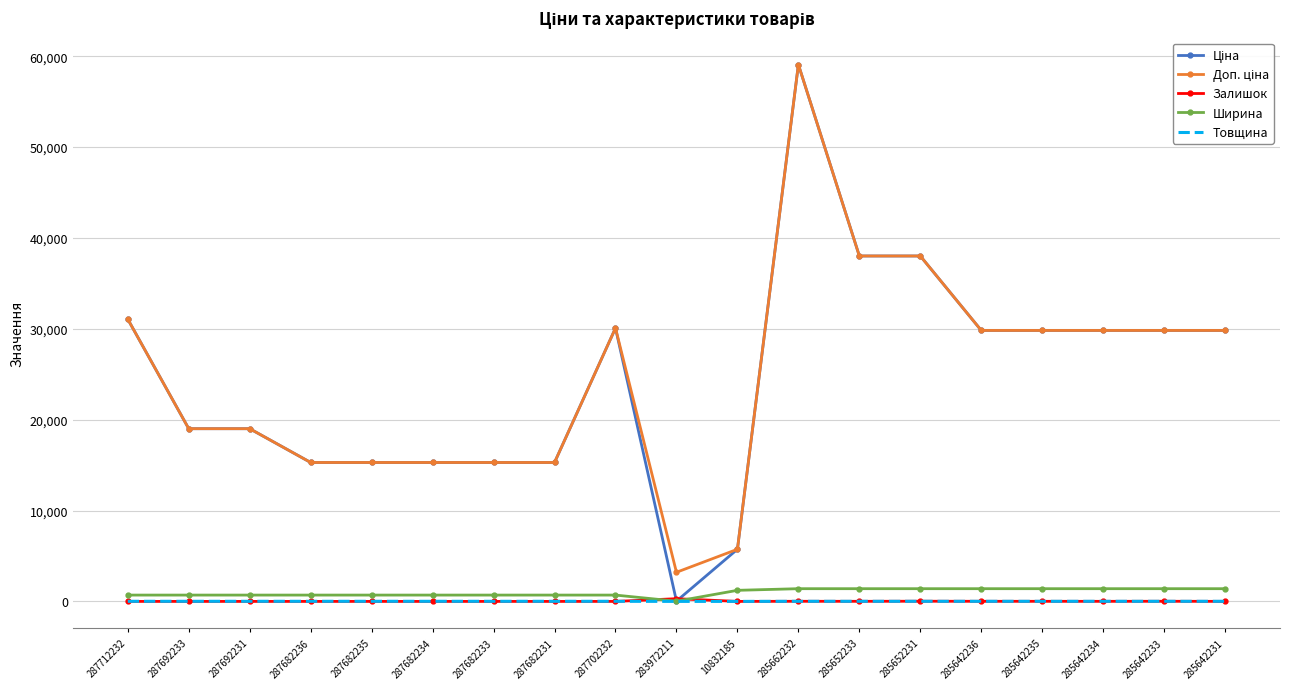

What position from the left is 287682234?

6